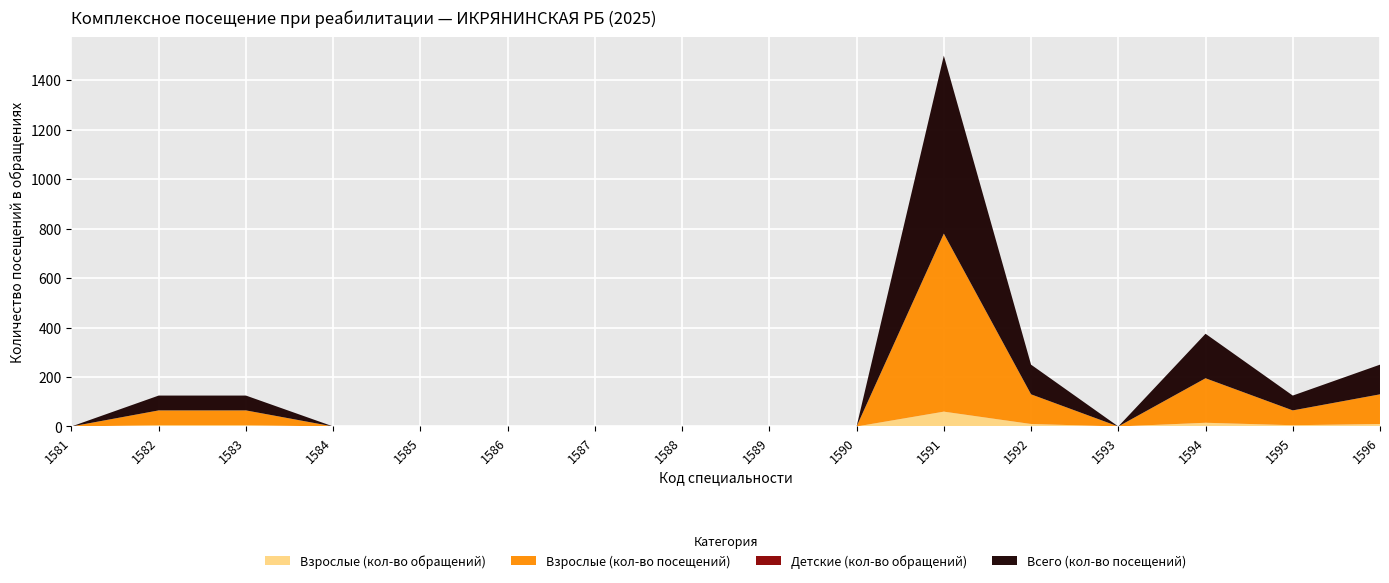

Reading right to left, extract all data points from this chart.

Взрослые (кол-во обращений): 1596=10	1595=5	1594=15	1593=0	1592=10	1591=60	1590=0	1589=0	1588=0	1587=0	1586=0	1585=0	1584=0	1583=5	1582=5	1581=0
Взрослые (кол-во посещений): 1596=120	1595=60	1594=180	1593=0	1592=120	1591=720	1590=0	1589=0	1588=0	1587=0	1586=0	1585=0	1584=0	1583=60	1582=60	1581=0
Детские (кол-во обращений): 1596=0	1595=0	1594=0	1593=0	1592=0	1591=0	1590=0	1589=0	1588=0	1587=0	1586=0	1585=0	1584=0	1583=0	1582=0	1581=0
Всего (кол-во посещений): 1596=120	1595=60	1594=180	1593=0	1592=120	1591=720	1590=0	1589=0	1588=0	1587=0	1586=0	1585=0	1584=0	1583=60	1582=60	1581=0